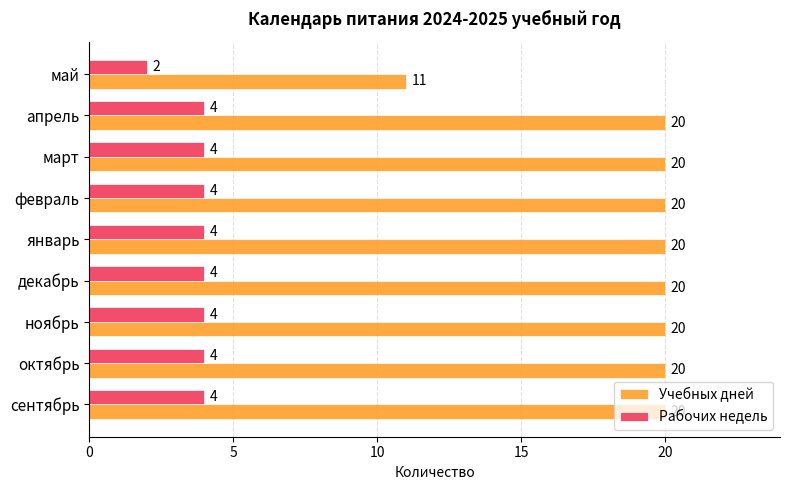

What is the average value of the Учебных дней series?

19